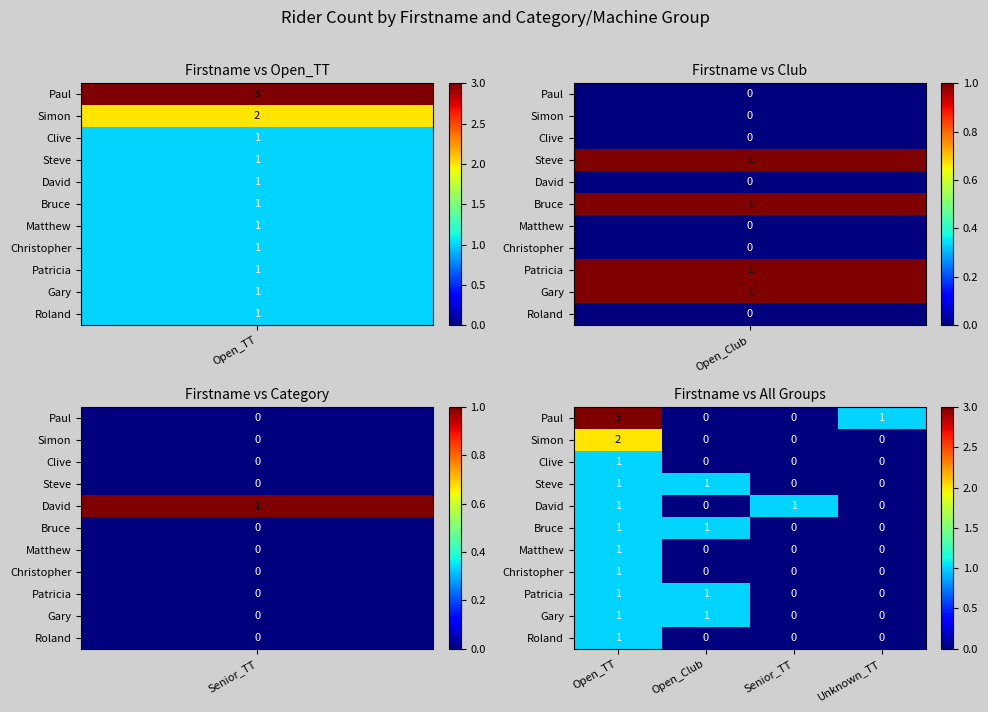

At which category is the sum across all series the highest?

Open_TT